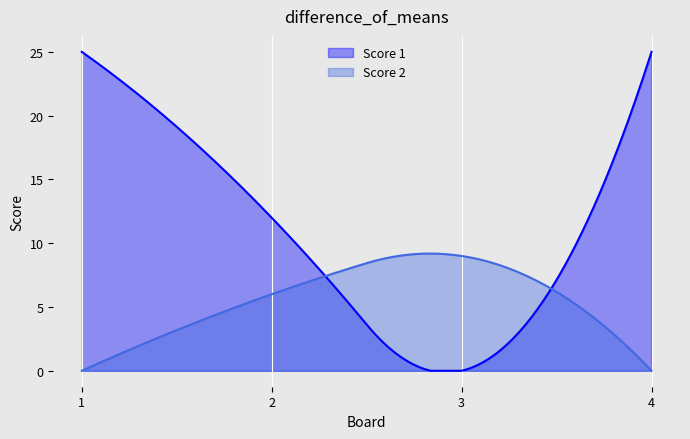

How many series are shown in this chart?

2